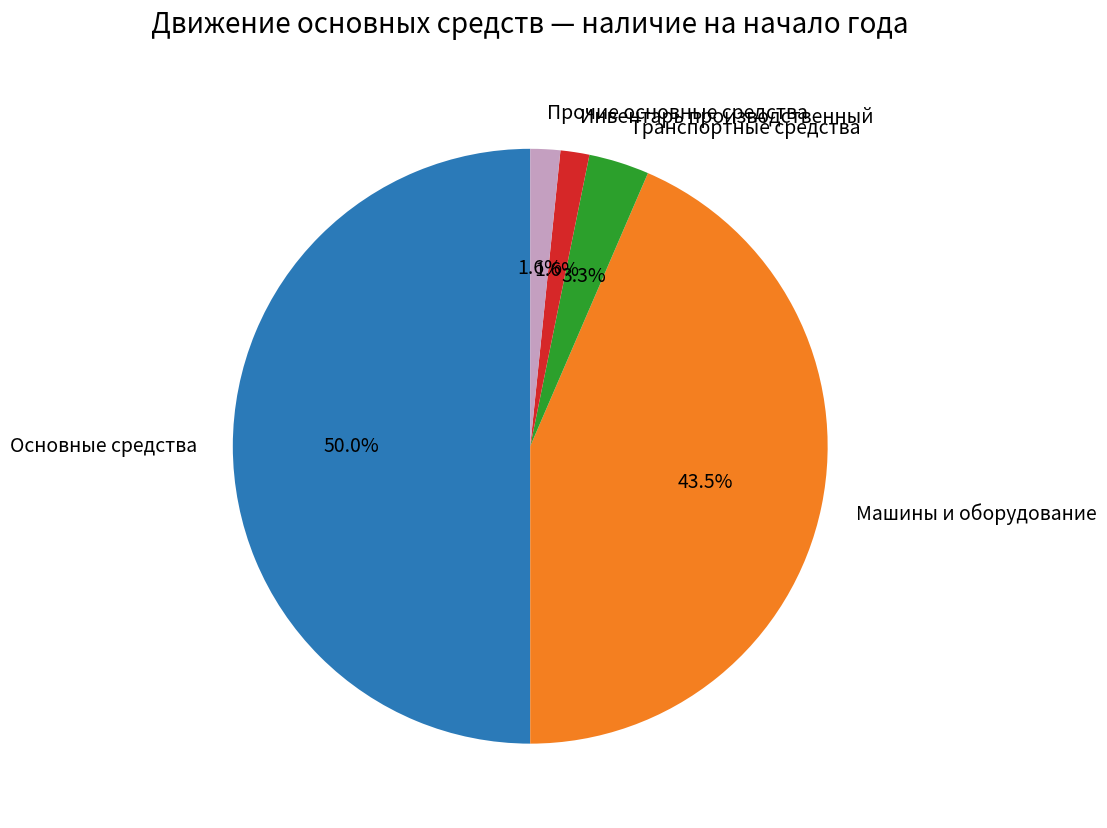

What is the largest slice in the pie chart?

Основные средства